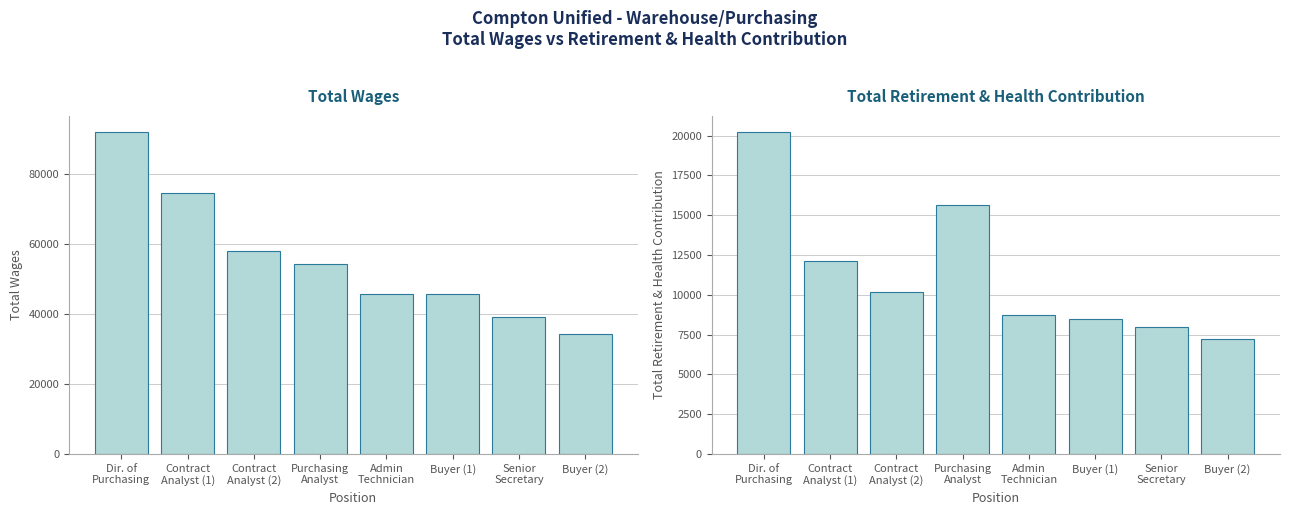

Is it true that Total Retirement & Health Contribution equals 8723 at Admin
Technician?

True